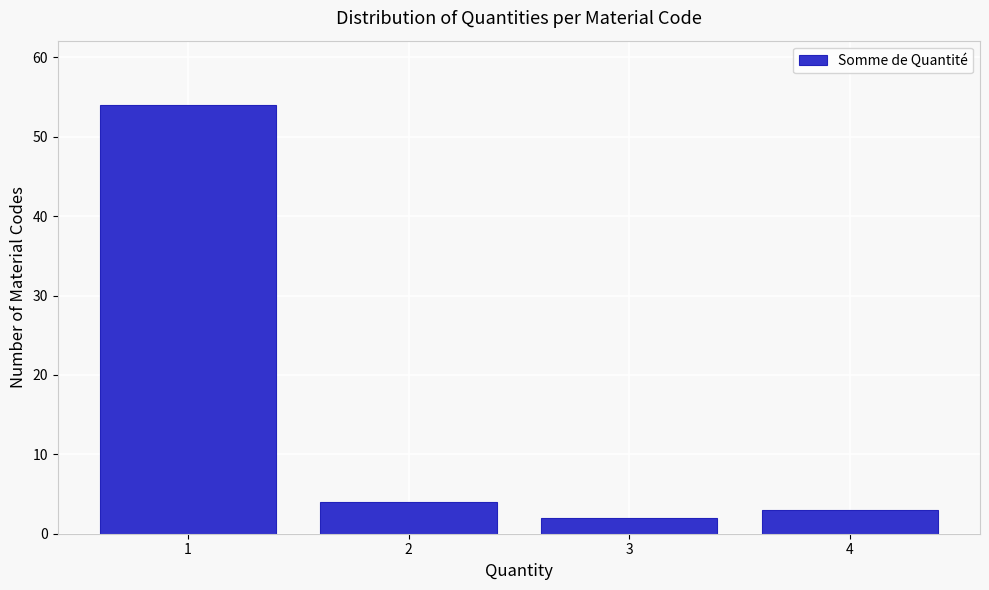

Reading left to right, what are all the values shown in this chart?

54	4	2	3